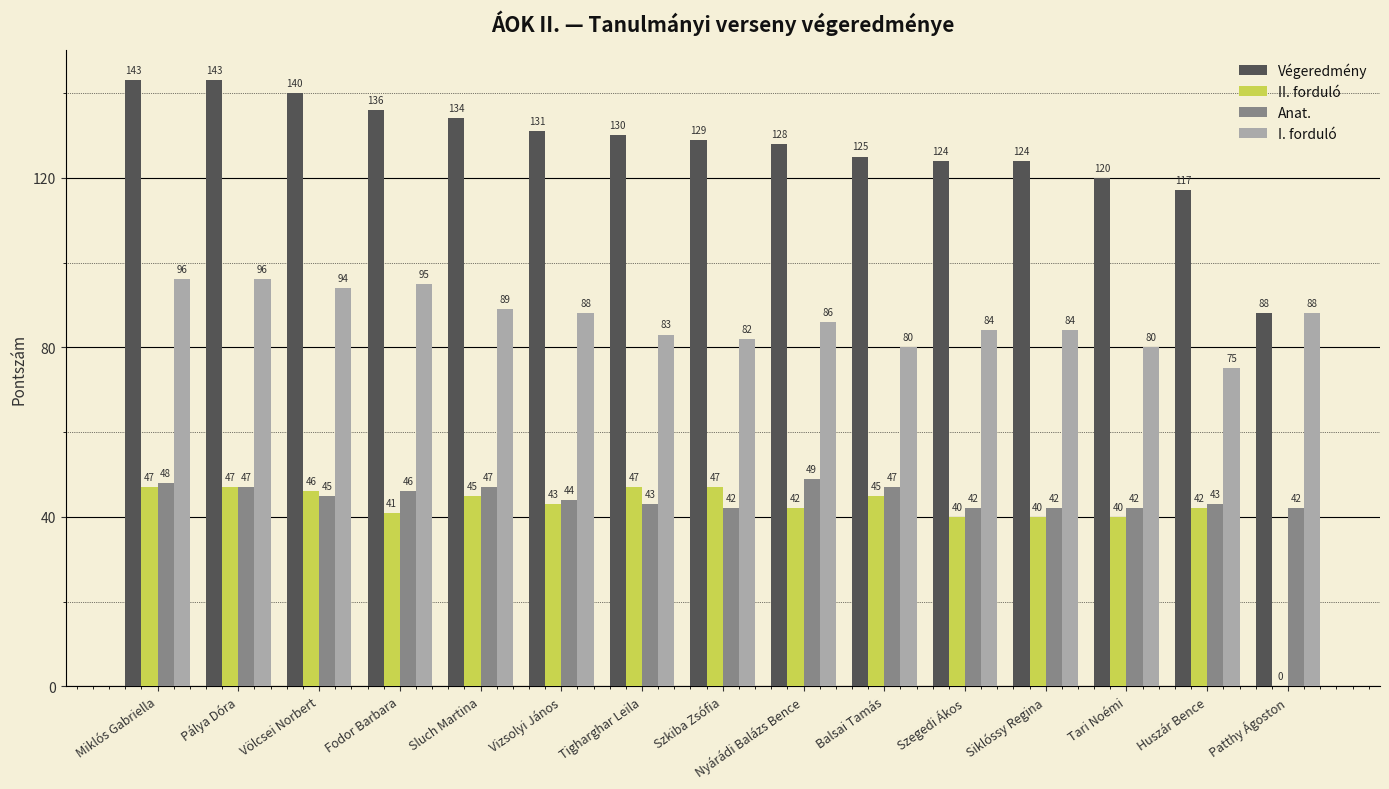

What is the spread (max minus min) of values at Sluch Martina?

89